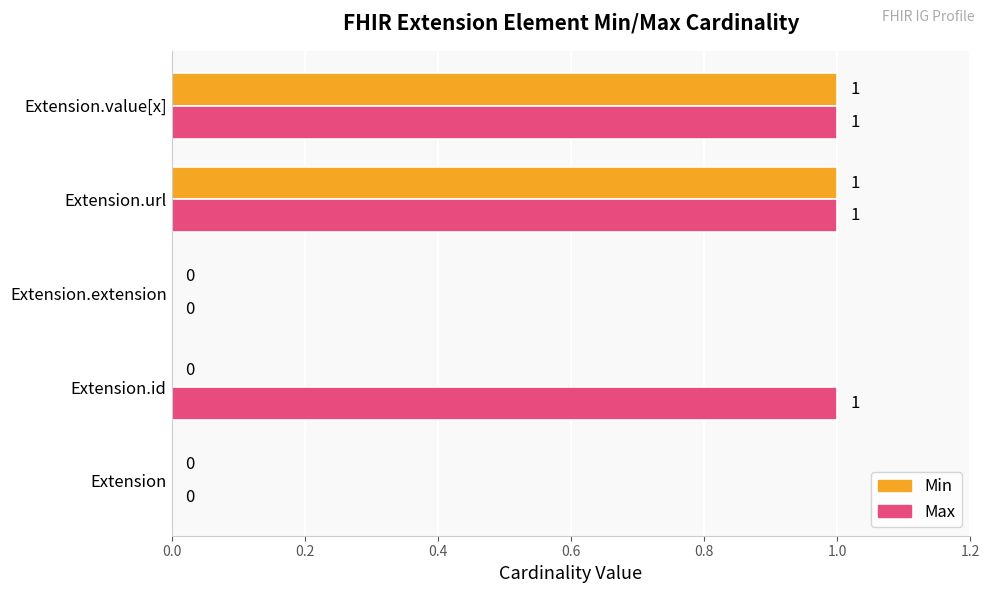

How many Max values are between 0 and 1?

5